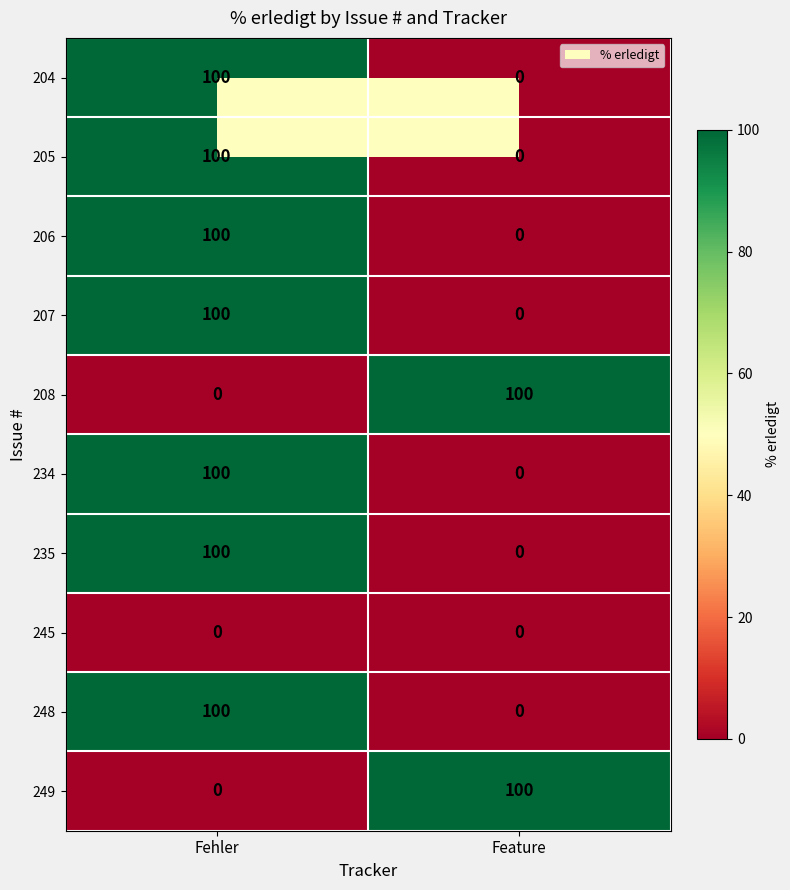

Is it true that 204 equals 100 at Fehler?

True